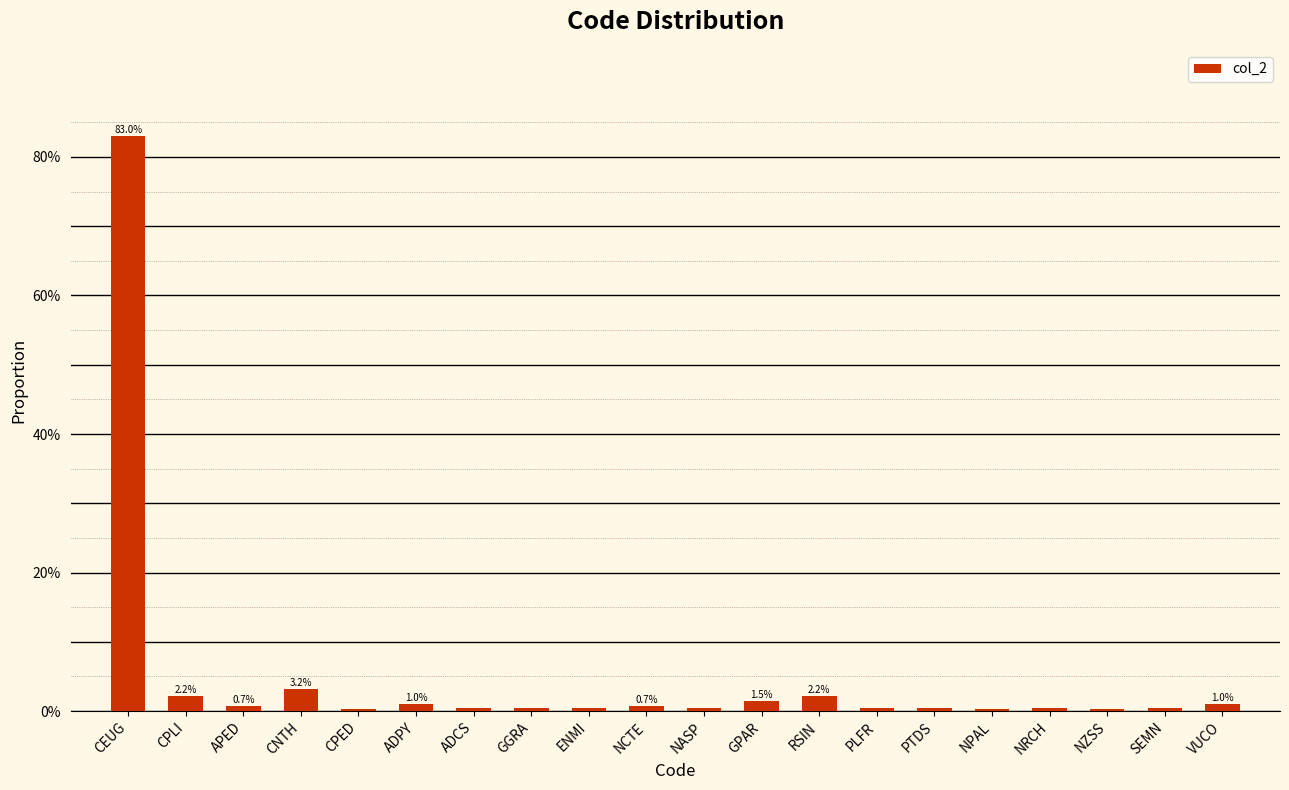

Is it true that the value at CPED is 0.0?

True